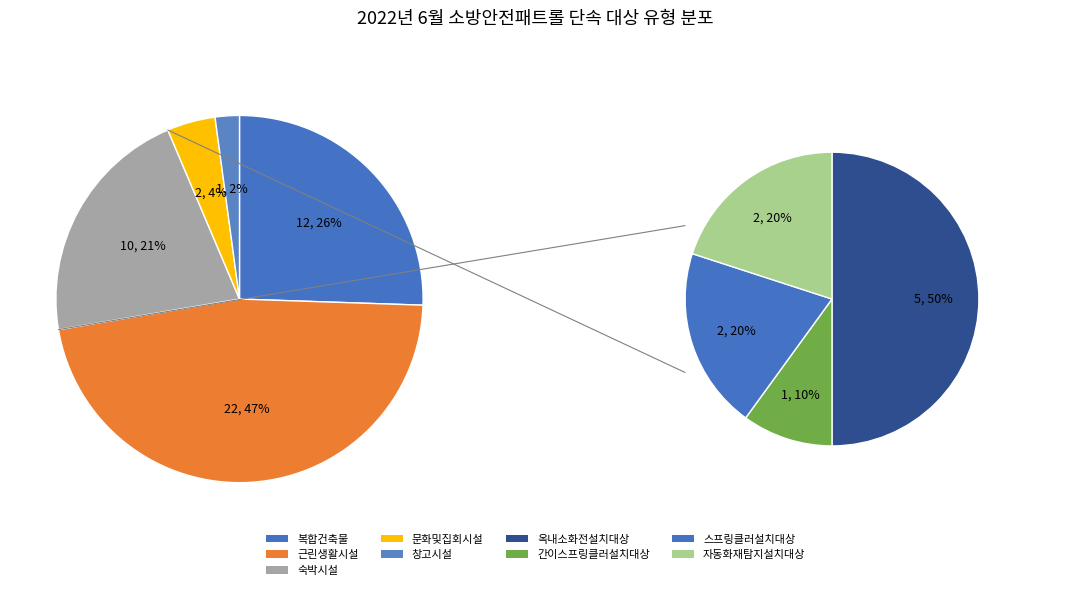

To the nearest percent, what is the difference between the largest and smallest slice percentages?

45%